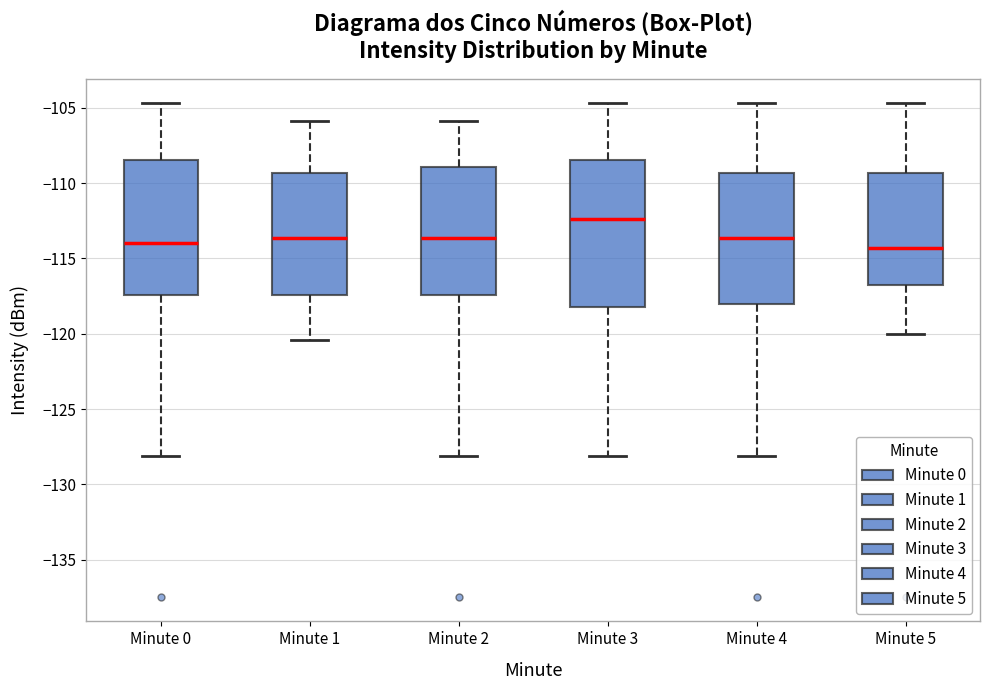

Which box has the highest median line?

Minute 3